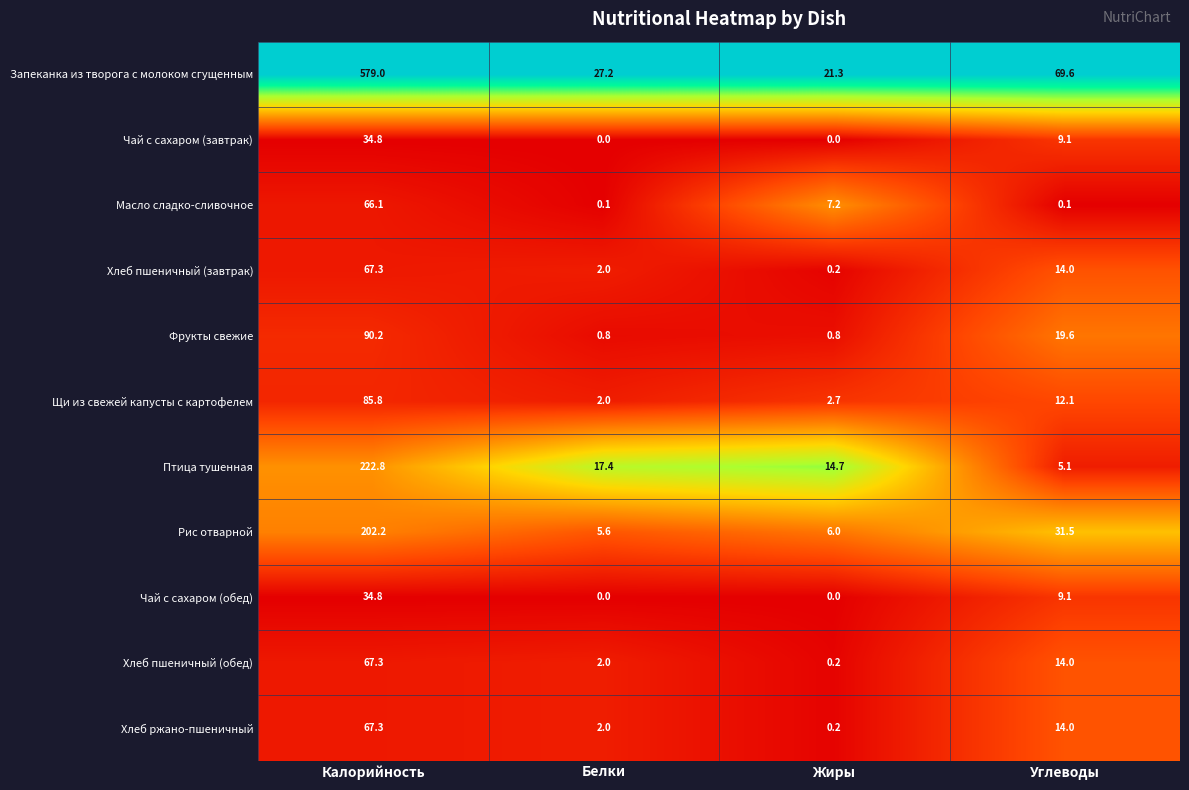

What is the spread (max minus min) of values at Белки?

27.2